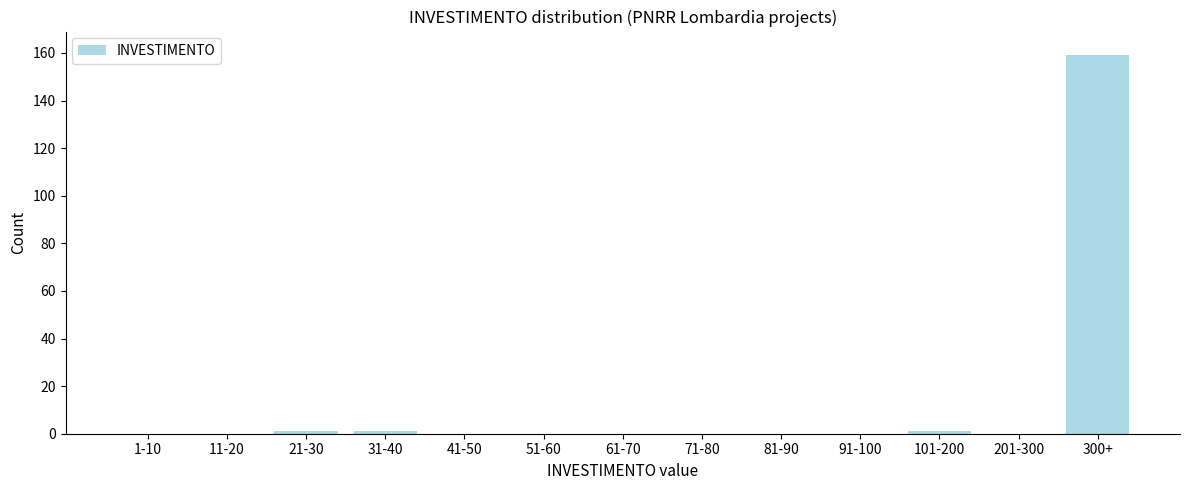

Reading right to left, extract all data points from this chart.

300+=159	201-300=0	101-200=1	91-100=0	81-90=0	71-80=0	61-70=0	51-60=0	41-50=0	31-40=1	21-30=1	11-20=0	1-10=0